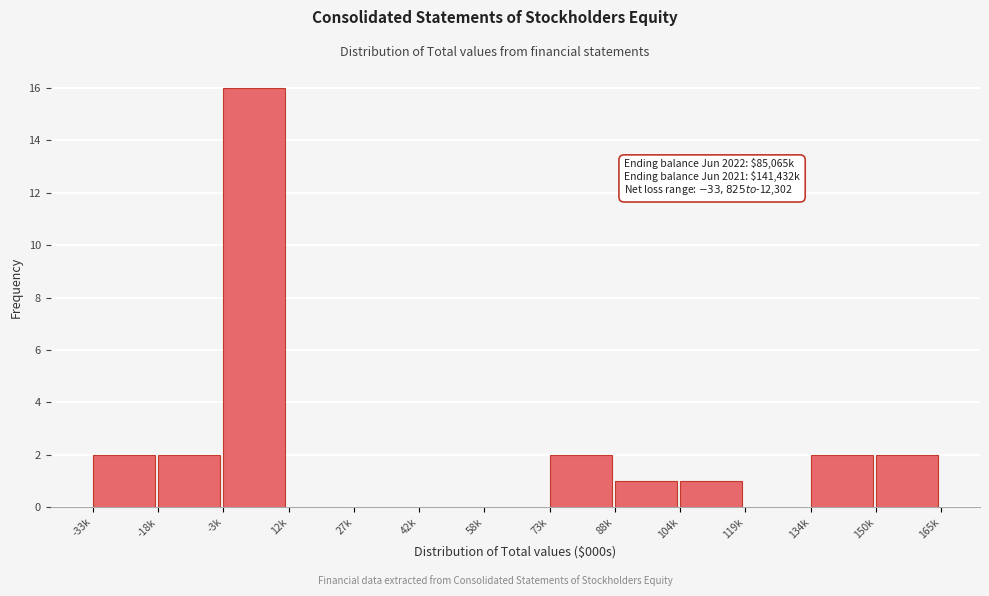

Reading left to right, what are all the values shown in this chart?

-33k=2	-18k=2	-3k=16	12k=0	27k=0	42k=0	58k=0	73k=2	88k=1	104k=1	119k=0	134k=2	150k=2